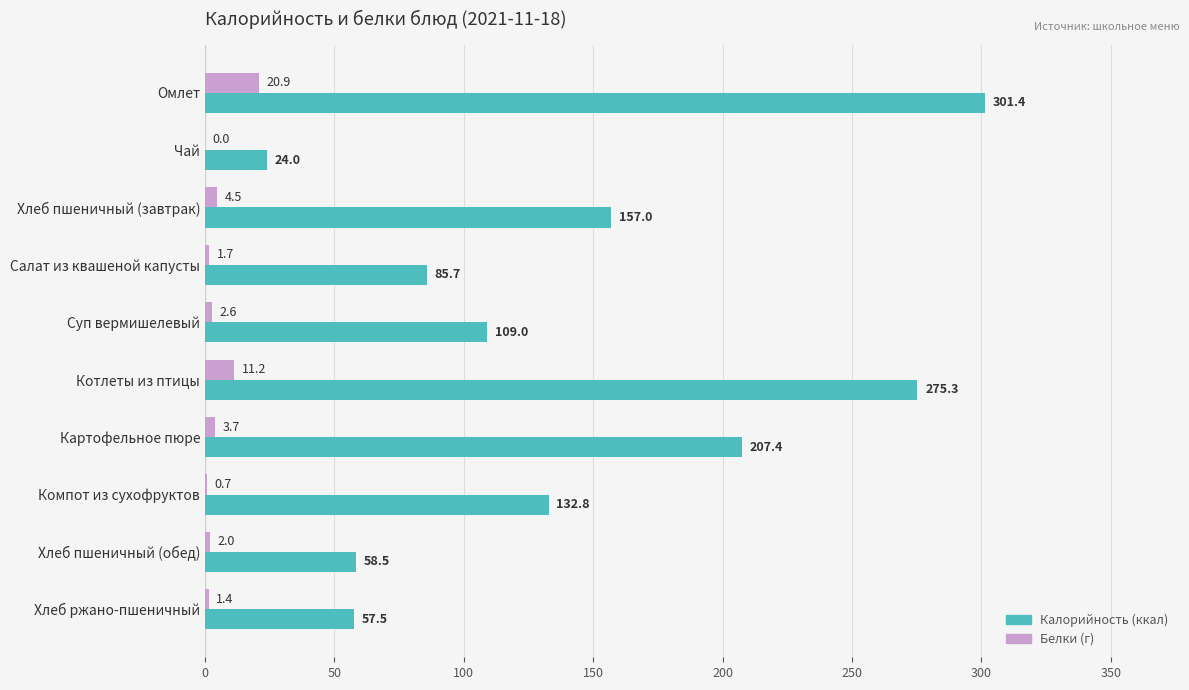

At which category is the sum across all series the highest?

Омлет